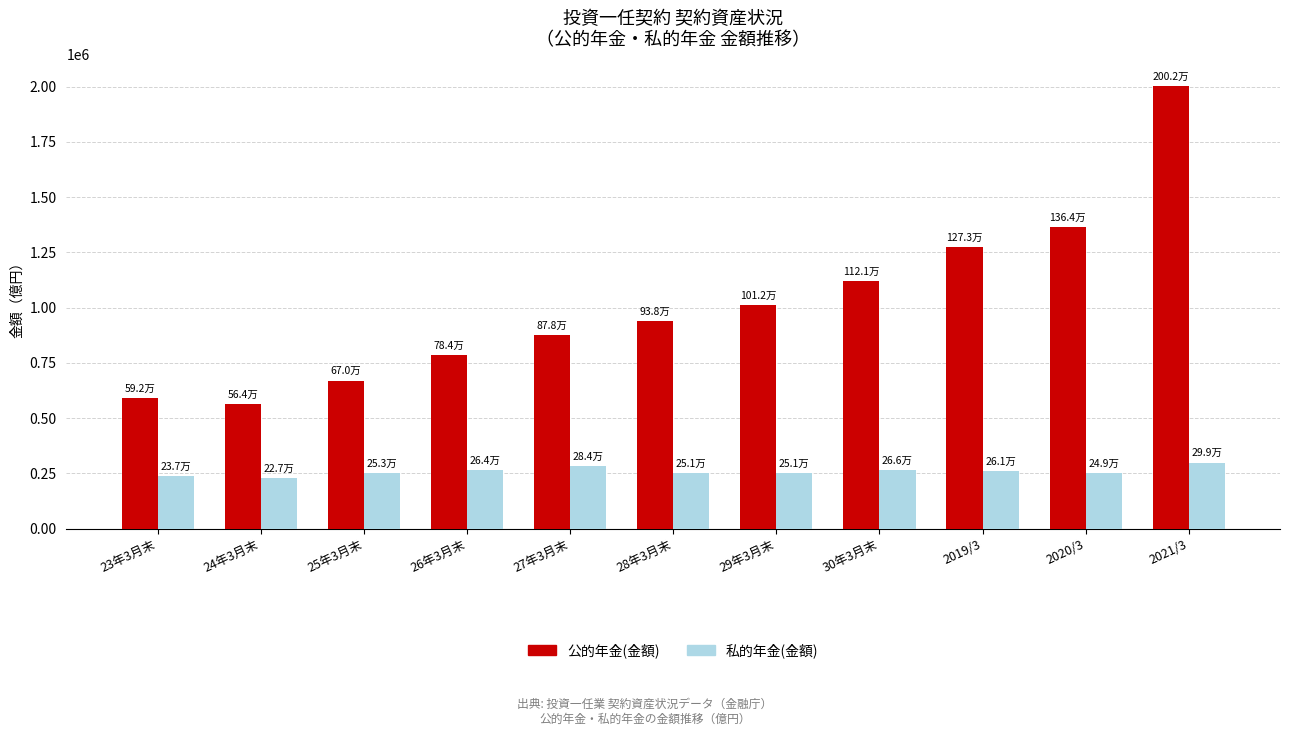

What position from the right is 25年3月末?

9